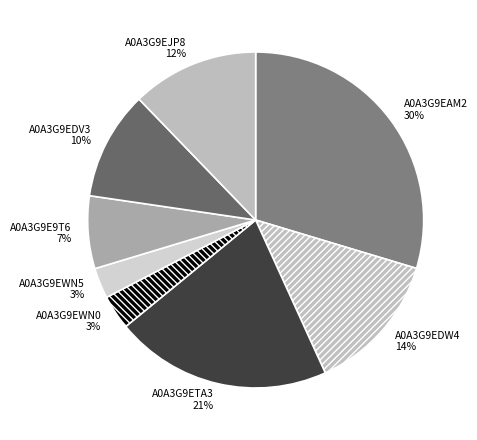

True or false: A0A3G9EDW4 accounts for 28% of the total.

False